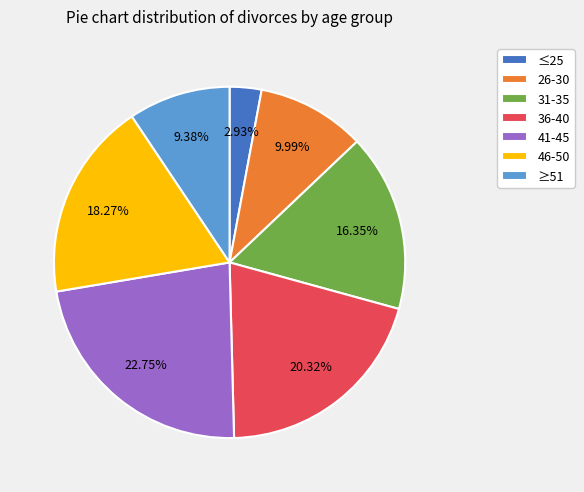

Rank the categories by value from lowest to highest.

≤25, ≥51, 26-30, 31-35, 46-50, 36-40, 41-45